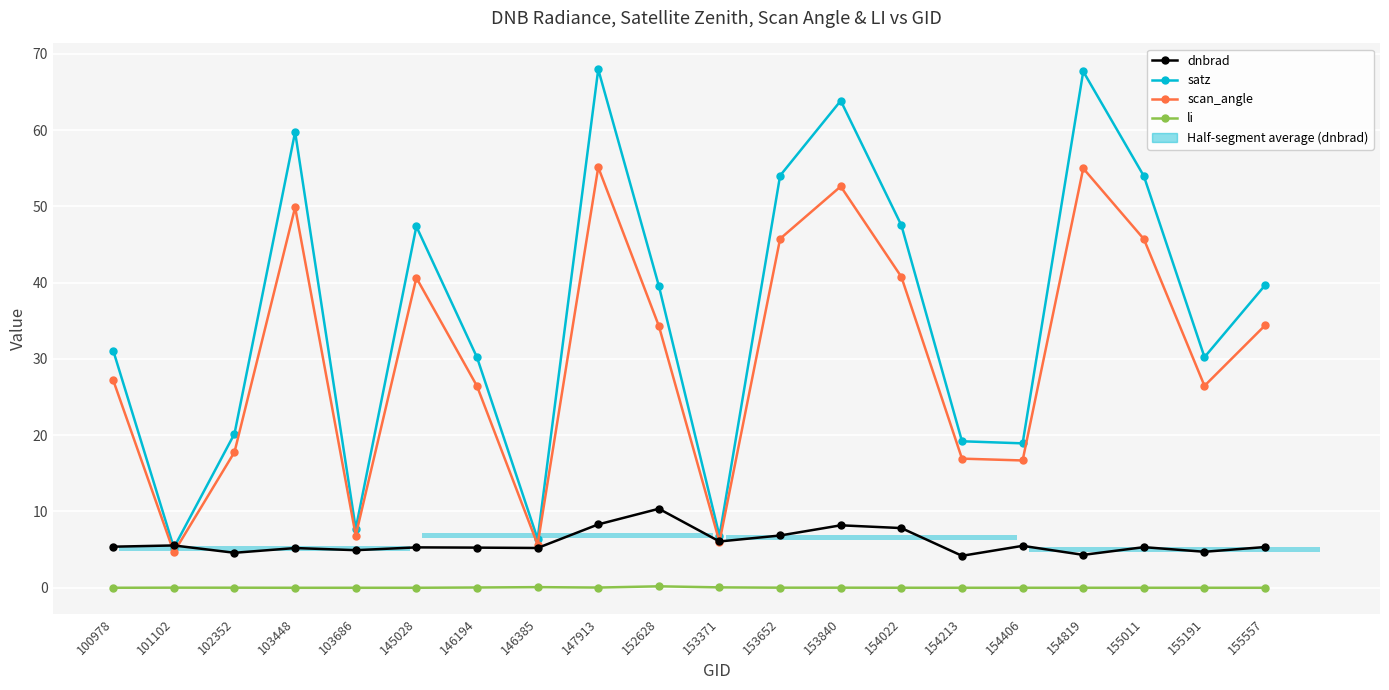

Reading left to right, list all the values displayed in this chart.

dnbrad: 5.4	5.5	4.6	5.2	4.9	5.3	5.3	5.2	8.3	10.4	6.1	6.9	8.2	7.8	4.2	5.5	4.3	5.3	4.7	5.3
satz: 31.1	5.2	20.2	59.7	7.7	47.4	30.2	6.4	68.0	39.6	6.8	54.0	63.8	47.5	19.2	18.9	67.7	54.0	30.2	39.7
scan_angle: 27.2	4.6	17.8	49.9	6.9	40.6	26.4	5.7	55.1	34.3	6.0	45.7	52.6	40.8	16.9	16.7	55.0	45.7	26.5	34.4
li: 0.0	0.0	0.0	0.0	0.0	0.0	0.0	0.1	0.0	0.2	0.1	0.0	0.0	0.0	0.0	0.0	0.0	0.0	0.0	0.0